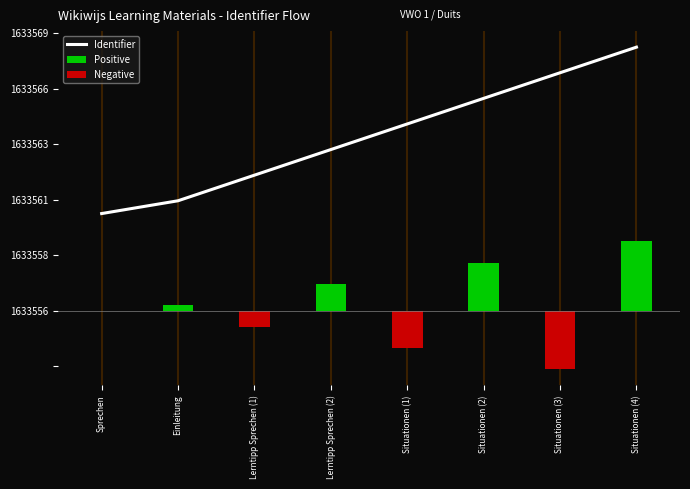

Does the chart contain stacked bars?

No